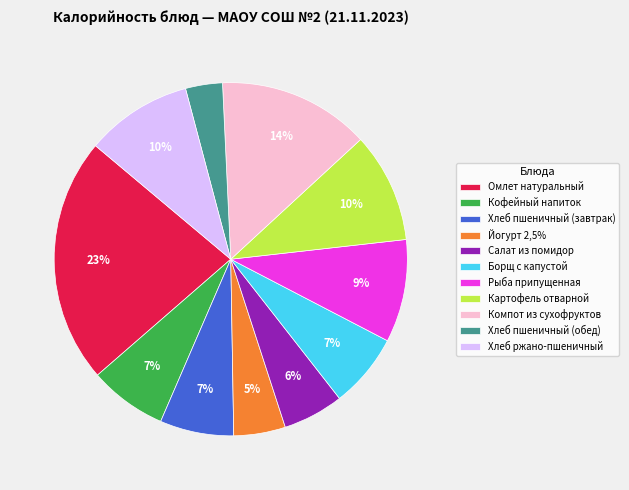

Is the sum of Борщ с капустой and Хлеб пшеничный (обед) greater than half?

No